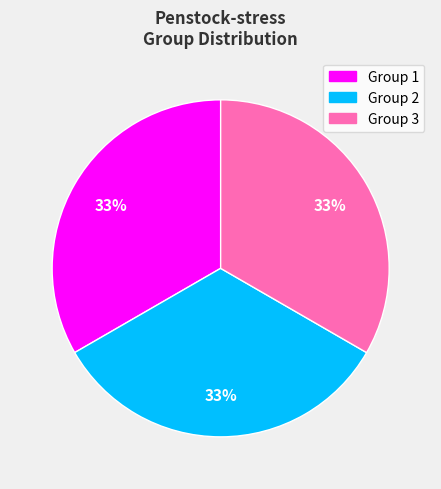

To the nearest percent, what percentage of the pie is Group 1?

33%